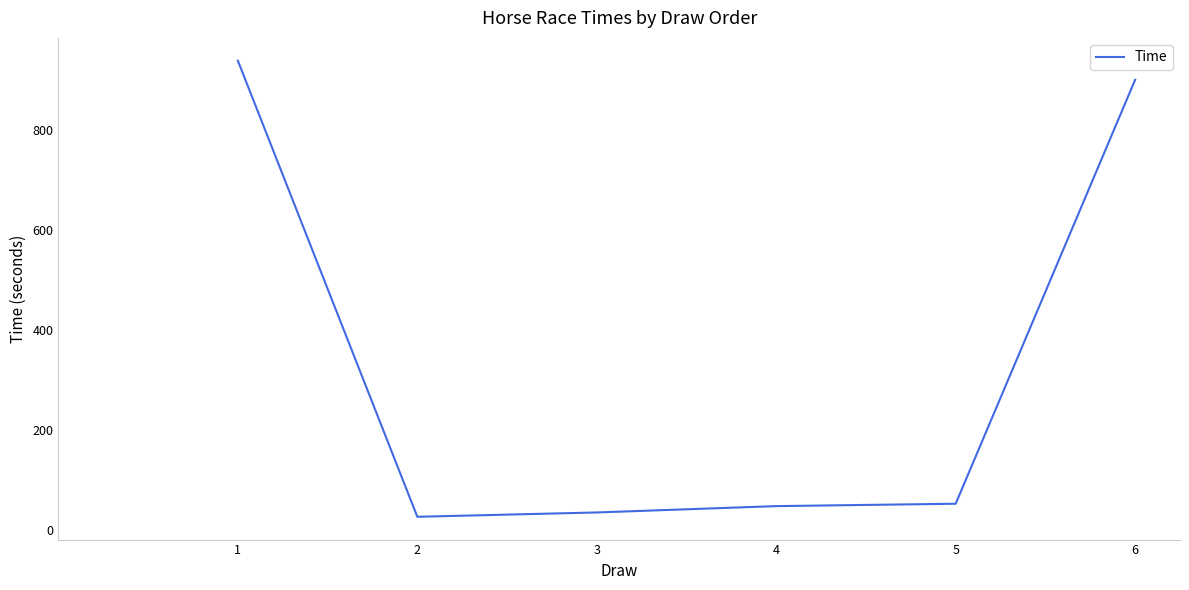

Which category has the lowest value across all series?

2